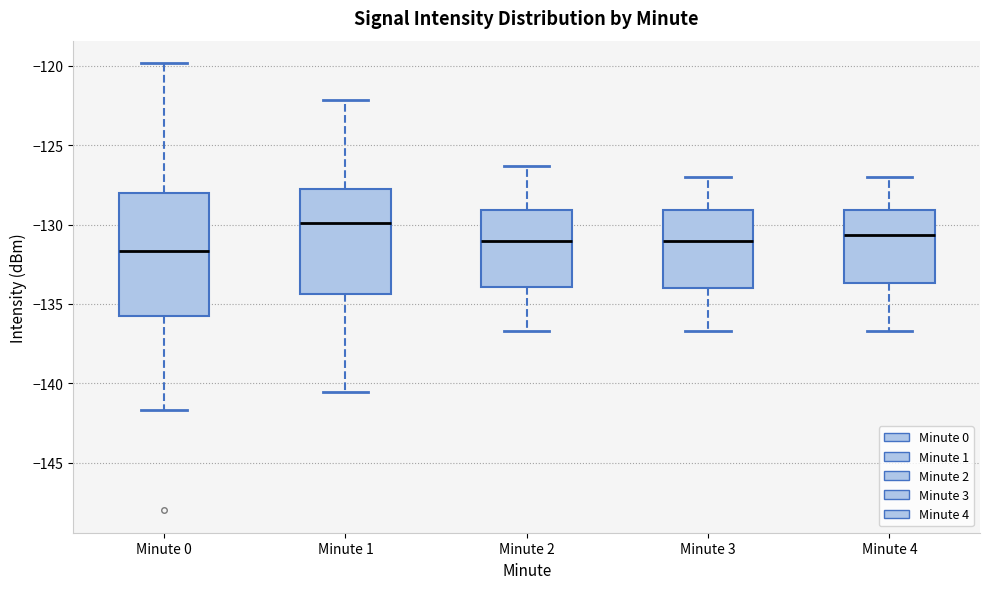

Which box is the tallest, from its lower edge to its upper edge?

Minute 0